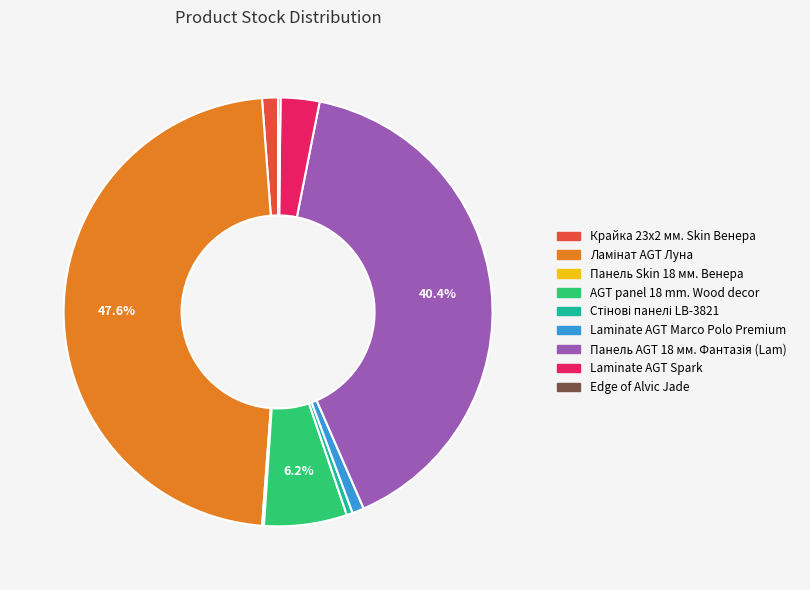

Is there any slice that represents more than half of the pie?

No